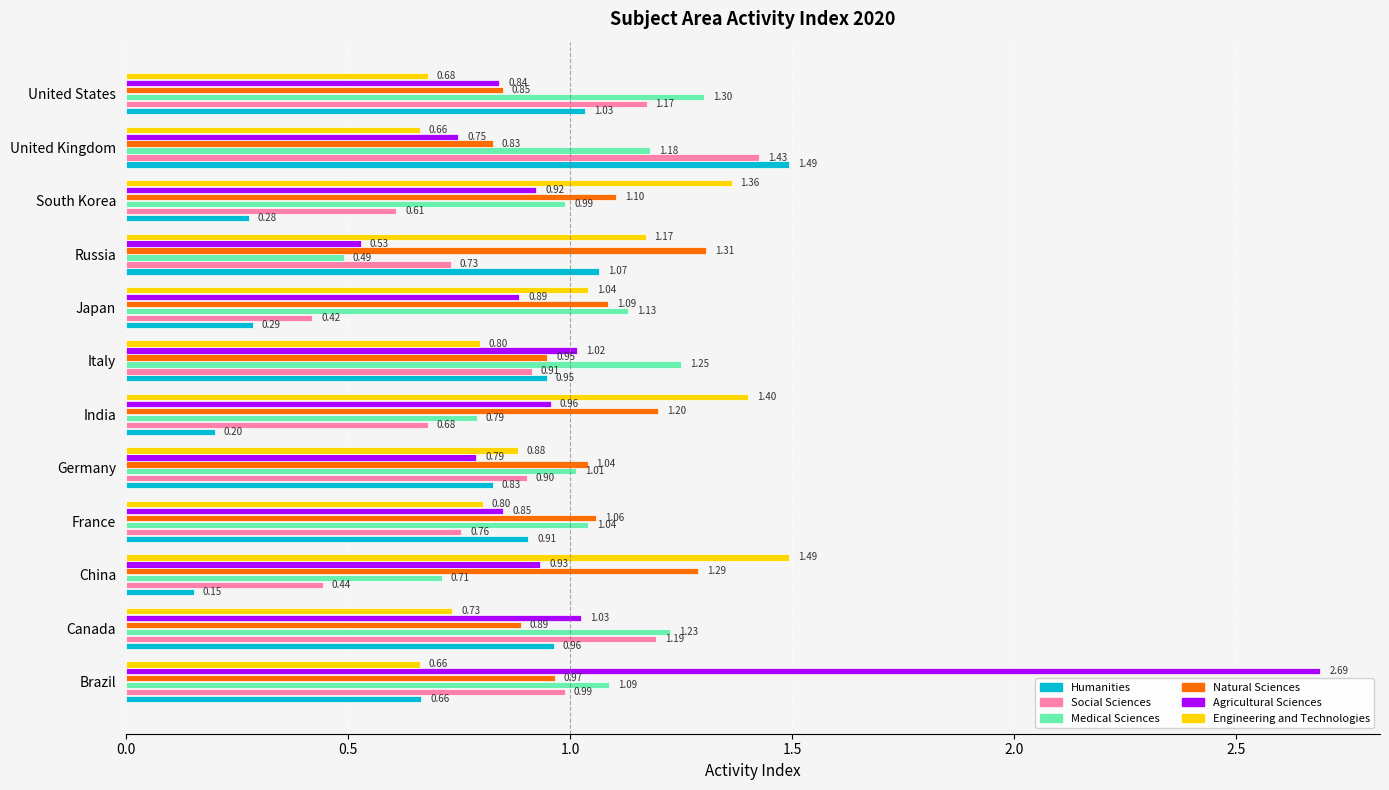

What is the difference between the maximum and minimum values in the Agricultural Sciences series?

2.2